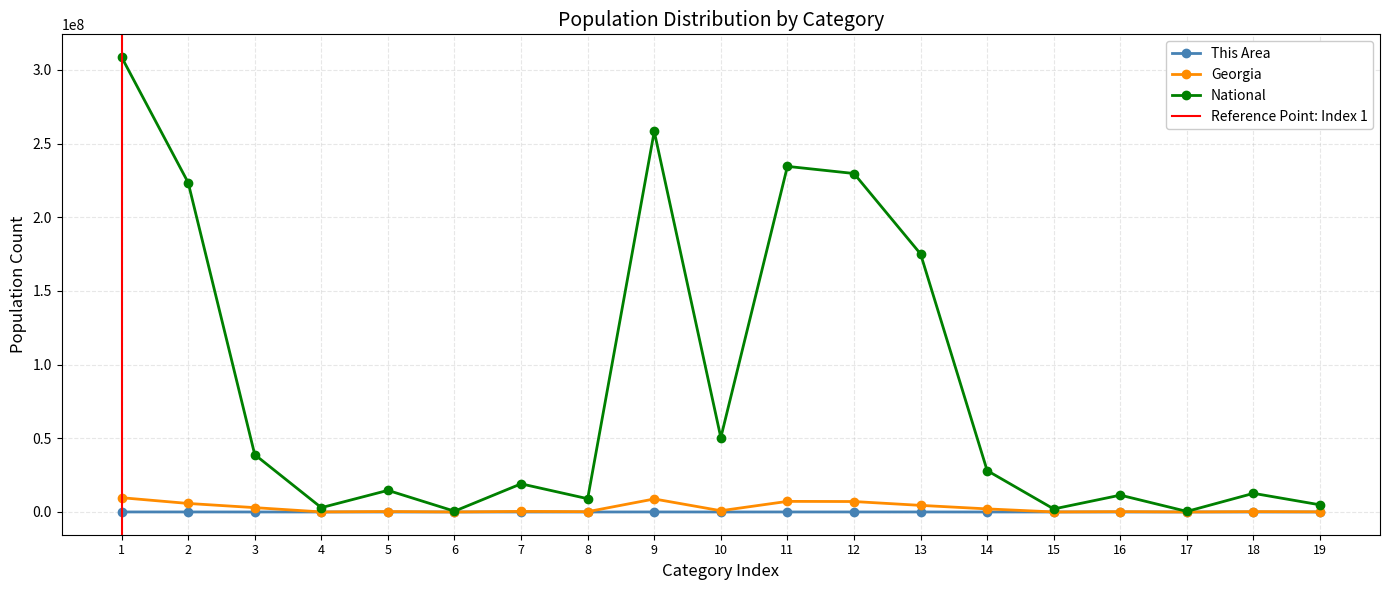

True or false: Georgia and This Area intersect in this chart.

False